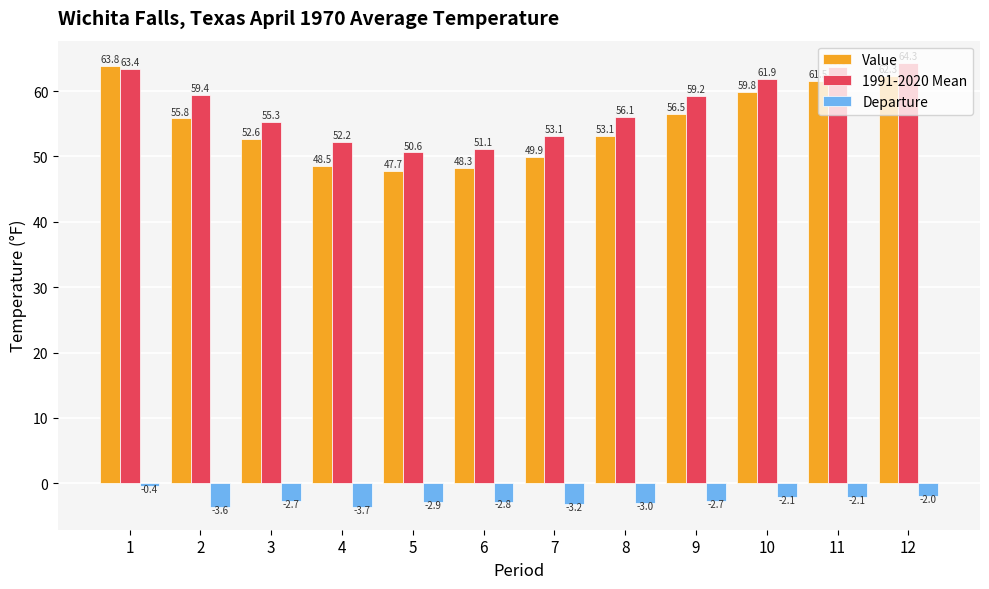

At 8, list the series in order from smallest to largest.

Departure, Value, 1991-2020 Mean